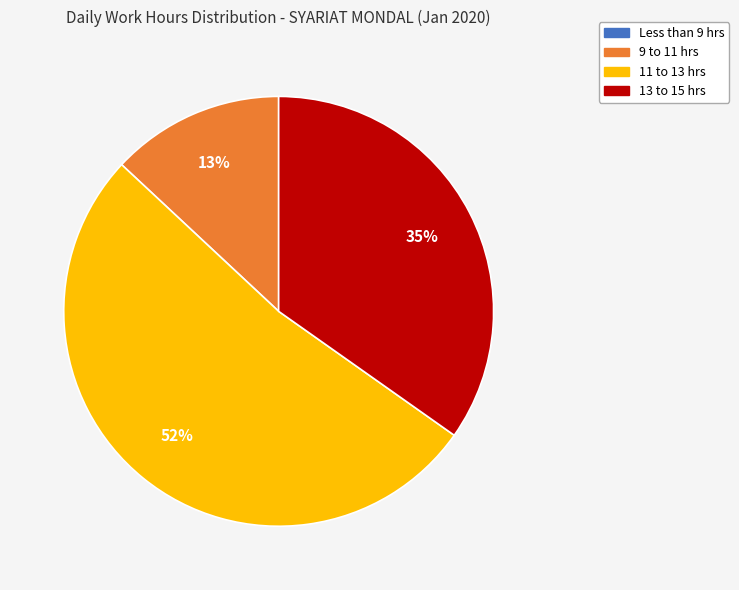

The 11 to 13 hrs slice represents 61% of the pie. True or false?

False